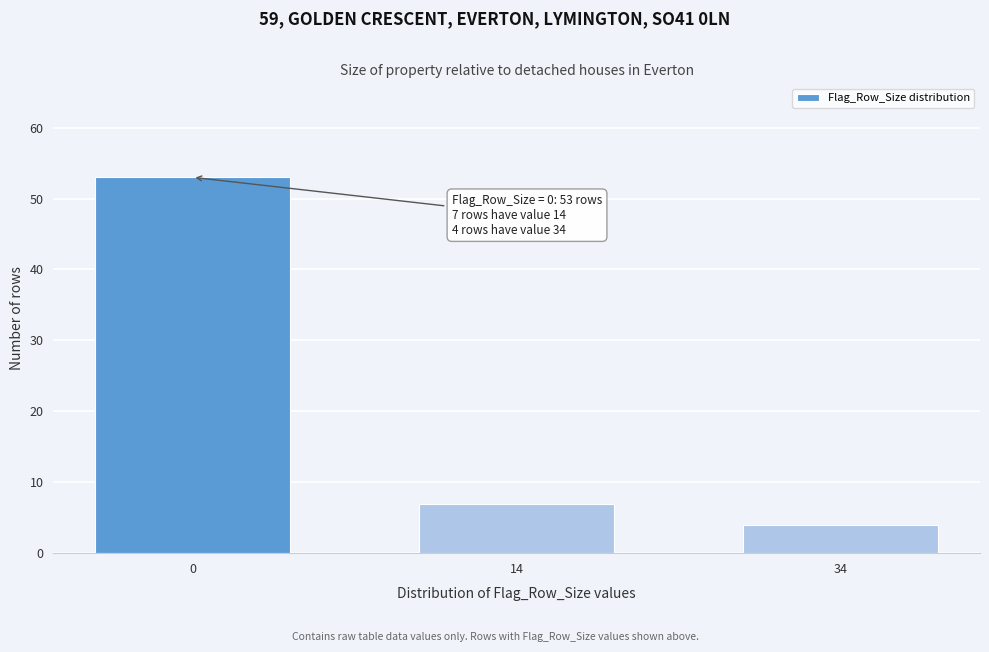

Reading left to right, what are all the values shown in this chart?

0=53	14=7	34=4